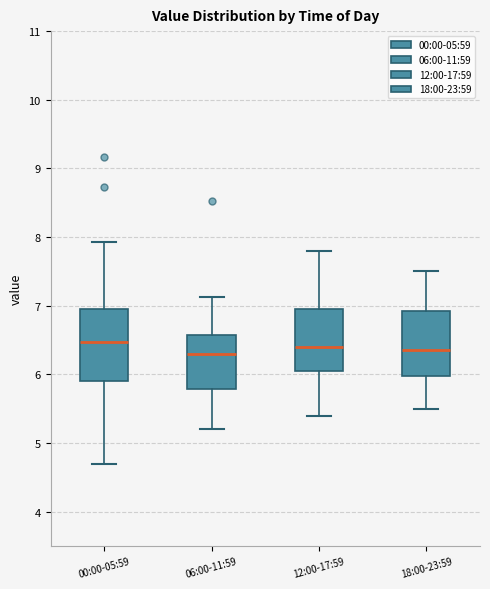

Reading left to right, transcribe this box plot: for each box, give where its median line is, the range the box spans, and where its two whiskers end, as read against the y-axis. The values are not printed on the chart, so give them approximately, as read against the axis.

00:00-05:59: median 6.5, box 5.9 to 7.0, whiskers 4.7 to 7.9
06:00-11:59: median 6.3, box 5.8 to 6.6, whiskers 5.2 to 7.1
12:00-17:59: median 6.4, box 6.1 to 7.0, whiskers 5.4 to 7.8
18:00-23:59: median 6.4, box 6.0 to 6.9, whiskers 5.5 to 7.5